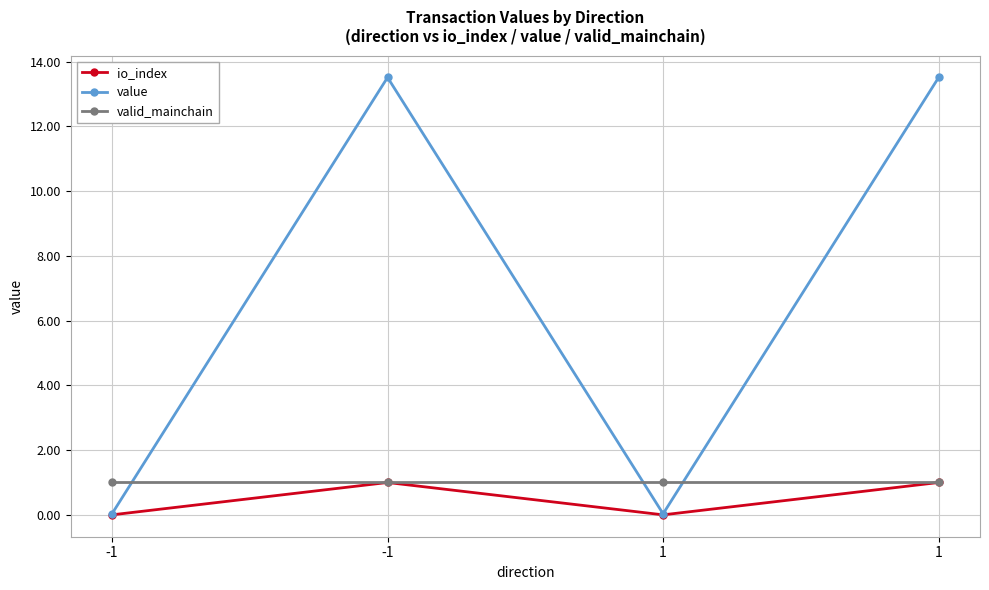

What is the spread (max minus min) of values at 1?

1.0